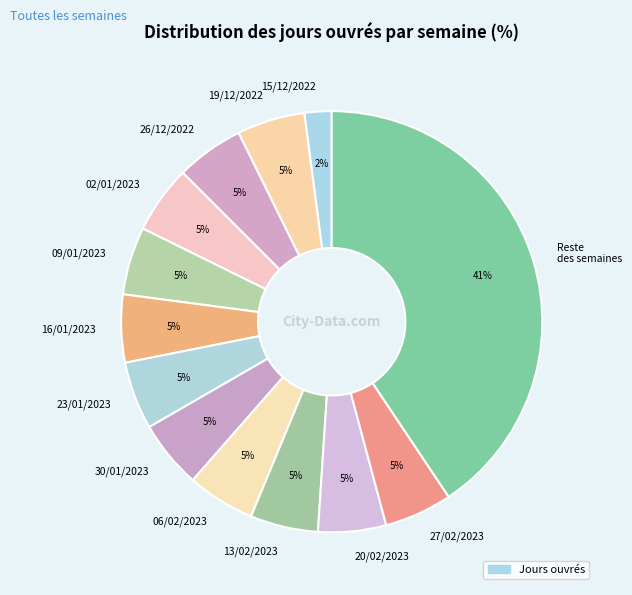

How many slices are in this pie chart?

13